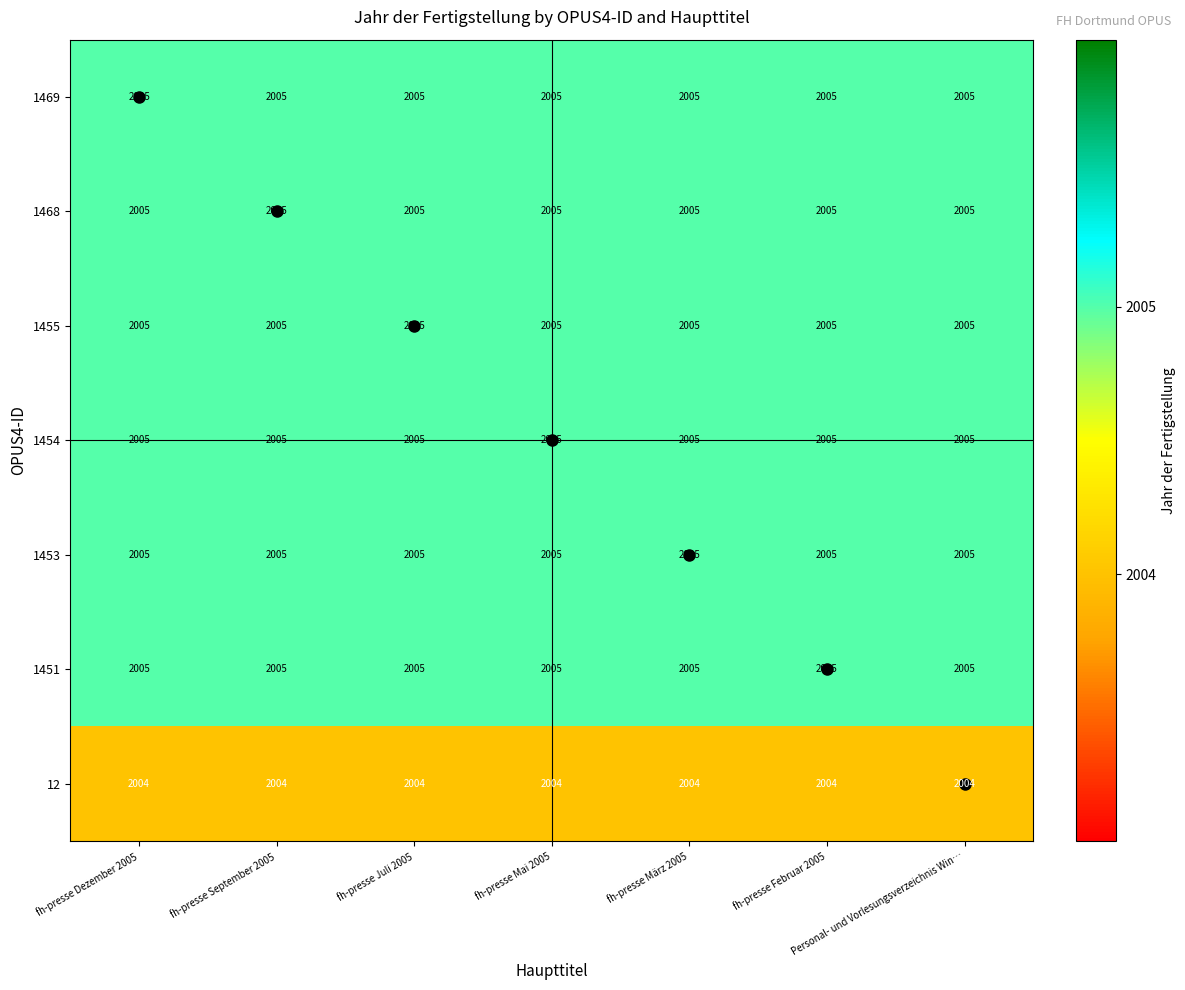

What is the smallest value displayed?

2004